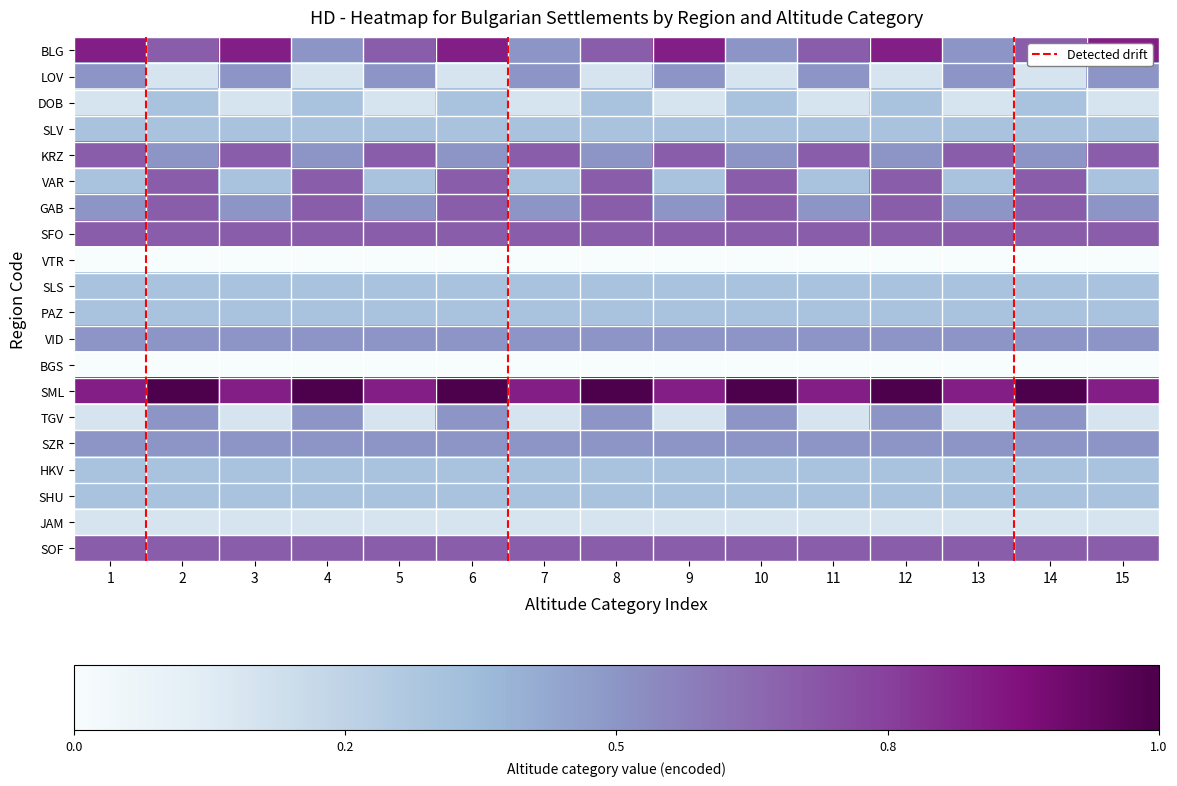

Reading right to left, extract all data points from this chart.

BLG: 15=7	14=6	13=5	12=7	11=6	10=5	9=7	8=6	7=5	6=7	5=6	4=5	3=7	2=6	1=7
LOV: 15=5	14=3	13=5	12=3	11=5	10=3	9=5	8=3	7=5	6=3	5=5	4=3	3=5	2=3	1=5
DOB: 15=3	14=4	13=3	12=4	11=3	10=4	9=3	8=4	7=3	6=4	5=3	4=4	3=3	2=4	1=3
SLV: 15=4	14=4	13=4	12=4	11=4	10=4	9=4	8=4	7=4	6=4	5=4	4=4	3=4	2=4	1=4
KRZ: 15=6	14=5	13=6	12=5	11=6	10=5	9=6	8=5	7=6	6=5	5=6	4=5	3=6	2=5	1=6
VAR: 15=4	14=6	13=4	12=6	11=4	10=6	9=4	8=6	7=4	6=6	5=4	4=6	3=4	2=6	1=4
GAB: 15=5	14=6	13=5	12=6	11=5	10=6	9=5	8=6	7=5	6=6	5=5	4=6	3=5	2=6	1=5
SFO: 15=6	14=6	13=6	12=6	11=6	10=6	9=6	8=6	7=6	6=6	5=6	4=6	3=6	2=6	1=6
VTR: 15=2	14=2	13=2	12=2	11=2	10=2	9=2	8=2	7=2	6=2	5=2	4=2	3=2	2=2	1=2
SLS: 15=4	14=4	13=4	12=4	11=4	10=4	9=4	8=4	7=4	6=4	5=4	4=4	3=4	2=4	1=4
PAZ: 15=4	14=4	13=4	12=4	11=4	10=4	9=4	8=4	7=4	6=4	5=4	4=4	3=4	2=4	1=4
VID: 15=5	14=5	13=5	12=5	11=5	10=5	9=5	8=5	7=5	6=5	5=5	4=5	3=5	2=5	1=5
BGS: 15=2	14=2	13=2	12=2	11=2	10=2	9=2	8=2	7=2	6=2	5=2	4=2	3=2	2=2	1=2
SML: 15=7	14=8	13=7	12=8	11=7	10=8	9=7	8=8	7=7	6=8	5=7	4=8	3=7	2=8	1=7
TGV: 15=3	14=5	13=3	12=5	11=3	10=5	9=3	8=5	7=3	6=5	5=3	4=5	3=3	2=5	1=3
SZR: 15=5	14=5	13=5	12=5	11=5	10=5	9=5	8=5	7=5	6=5	5=5	4=5	3=5	2=5	1=5
HKV: 15=4	14=4	13=4	12=4	11=4	10=4	9=4	8=4	7=4	6=4	5=4	4=4	3=4	2=4	1=4
SHU: 15=4	14=4	13=4	12=4	11=4	10=4	9=4	8=4	7=4	6=4	5=4	4=4	3=4	2=4	1=4
JAM: 15=3	14=3	13=3	12=3	11=3	10=3	9=3	8=3	7=3	6=3	5=3	4=3	3=3	2=3	1=3
SOF: 15=6	14=6	13=6	12=6	11=6	10=6	9=6	8=6	7=6	6=6	5=6	4=6	3=6	2=6	1=6